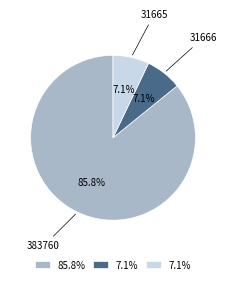

Between 383760 and 31665, which is larger?

383760